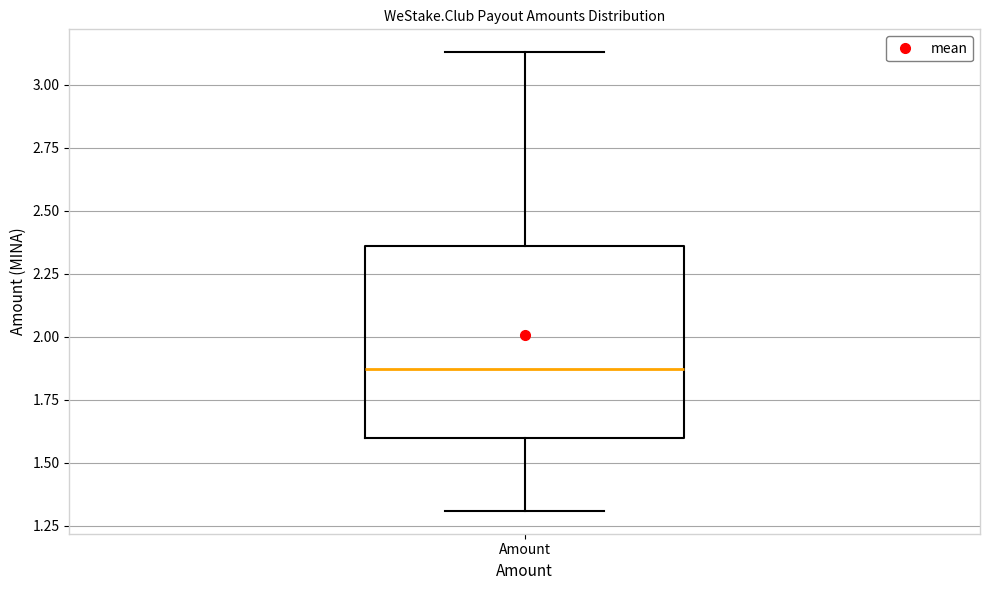

Transcribe this box plot: give where the median line is, the range the box spans, and where the two whiskers end, as read against the y-axis. The values are not printed on the chart, so give them approximately, as read against the axis.

median 1.85, box 1.60 to 2.35, whiskers 1.30 to 3.15